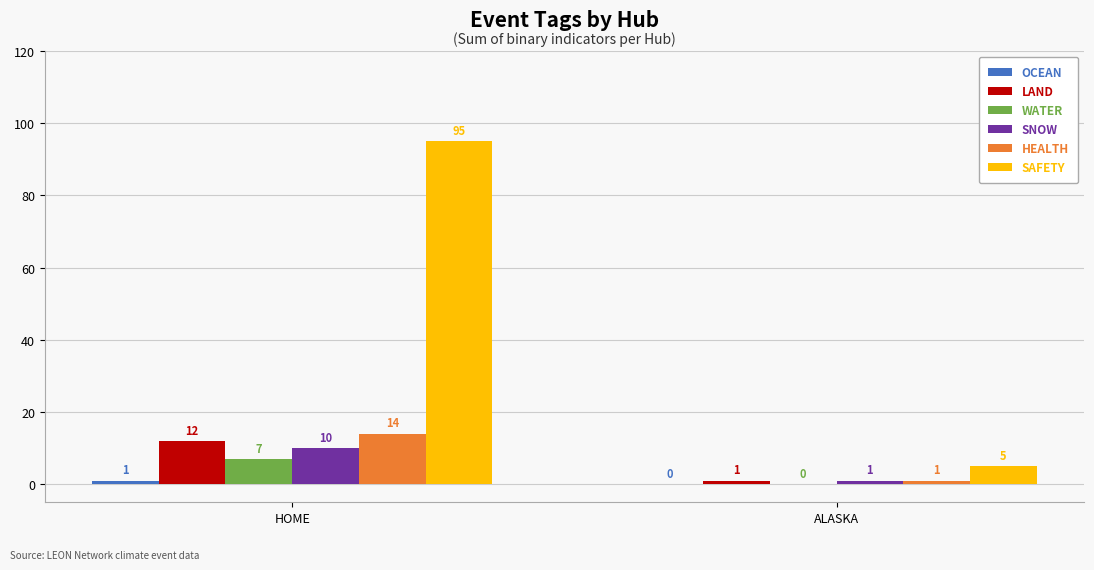

Between HOME and ALASKA, which series saw the biggest shift?

SAFETY